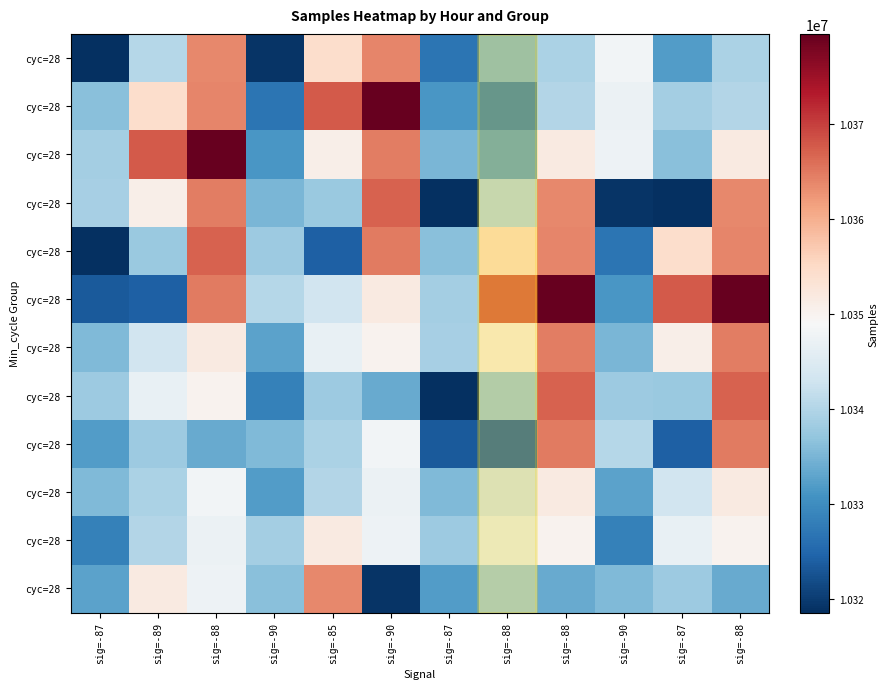

At which category is the sum across all series the highest?

sig=-88